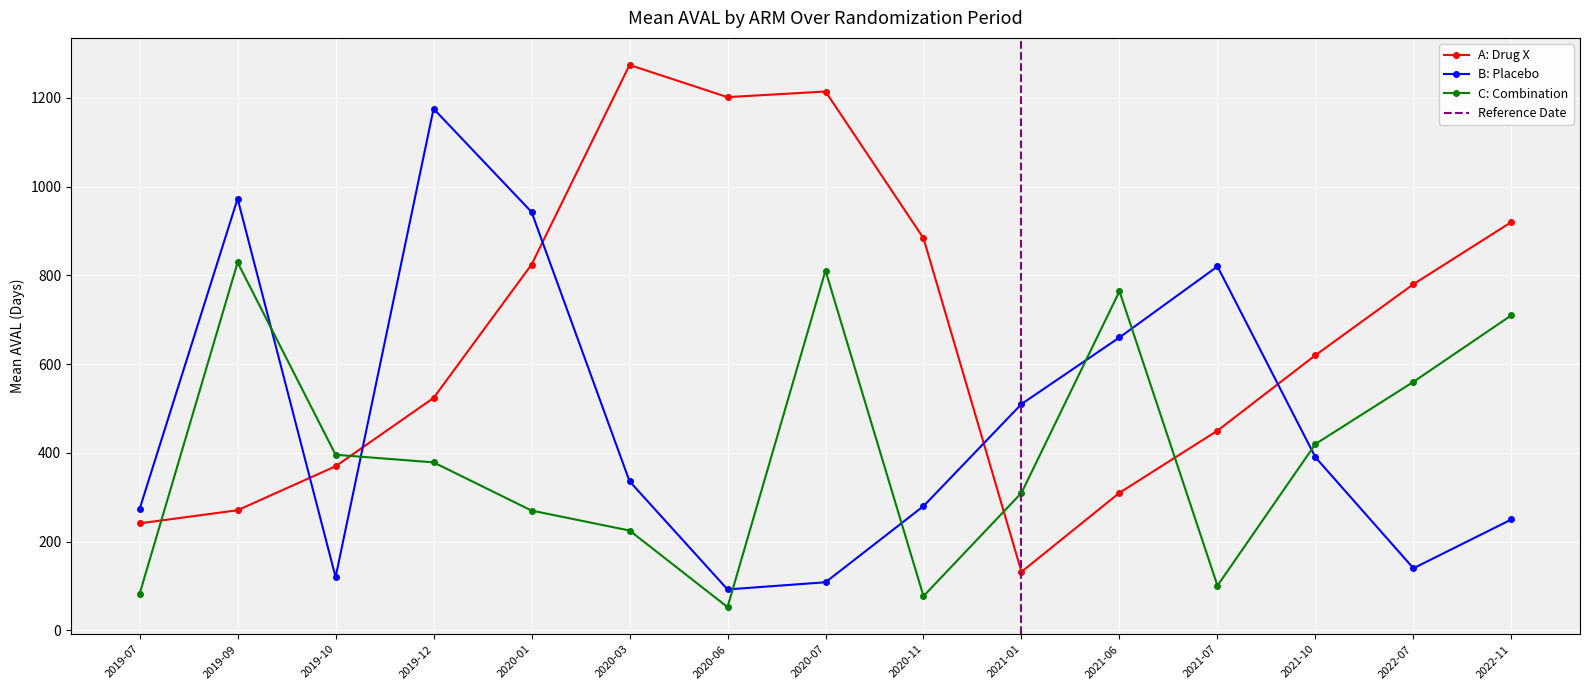

What is the difference between the C: Combination values at 2020-01 and 2019-09?

559.0